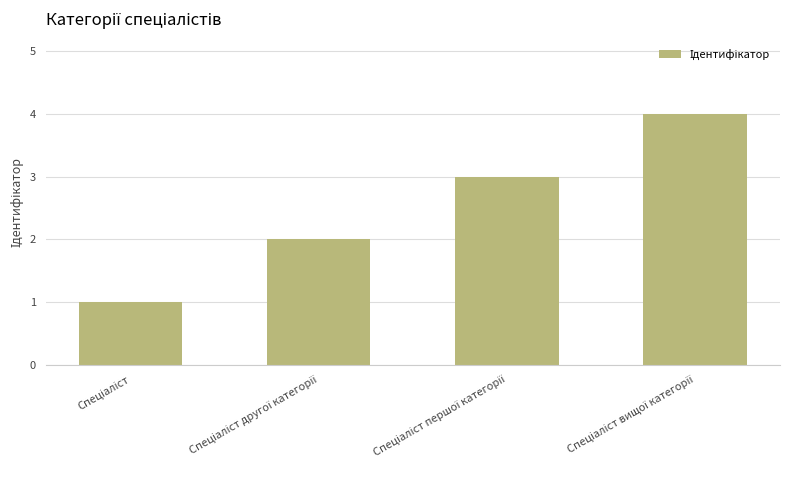

What is the difference between the maximum and second lowest values?

2